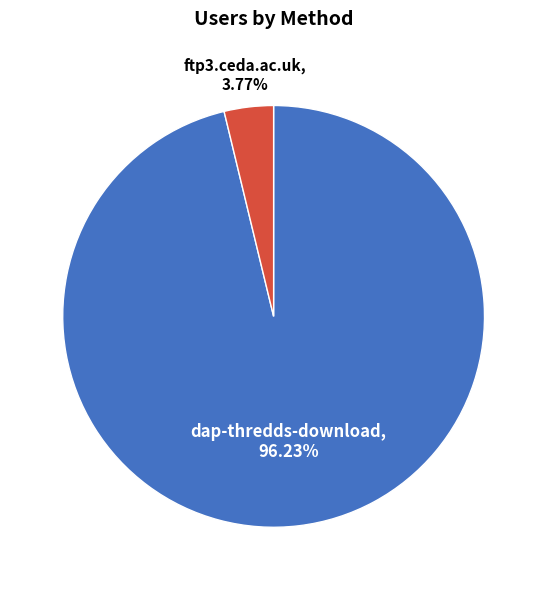

Is there any slice that represents more than half of the pie?

Yes